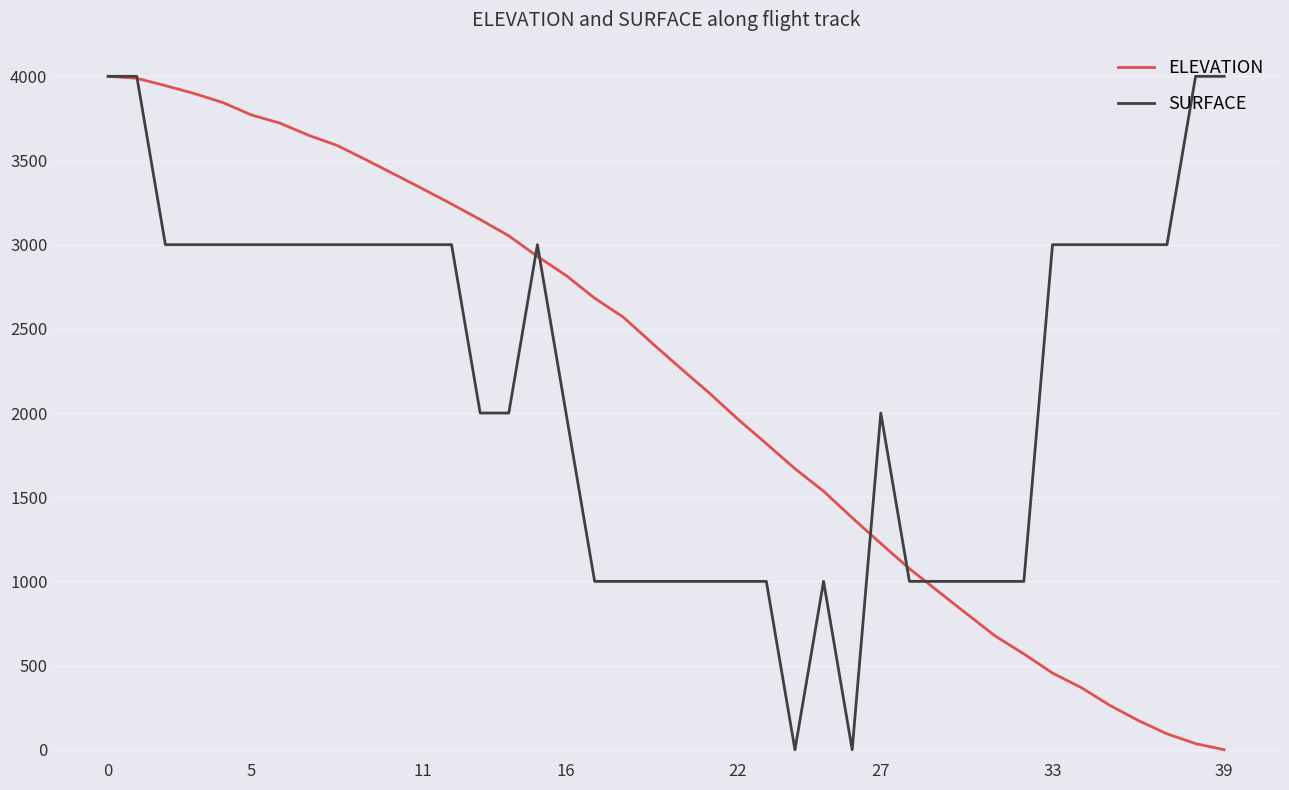

What is the highest value of the ELEVATION series?

4000.0